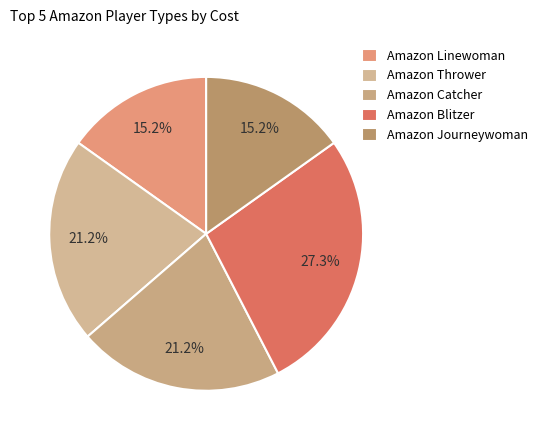

To the nearest percent, what percentage of the pie is Amazon Blitzer?

27%